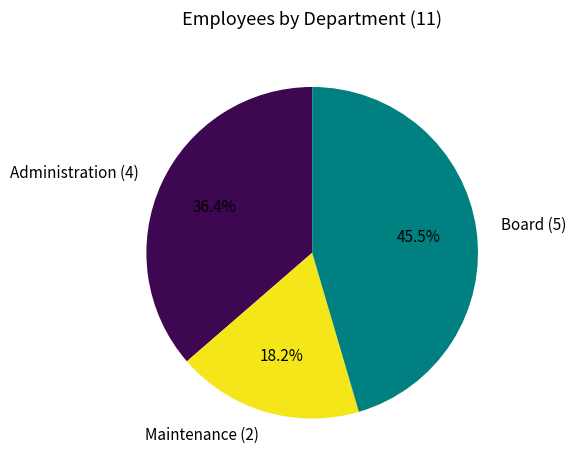

Which slice is the smallest?

Maintenance